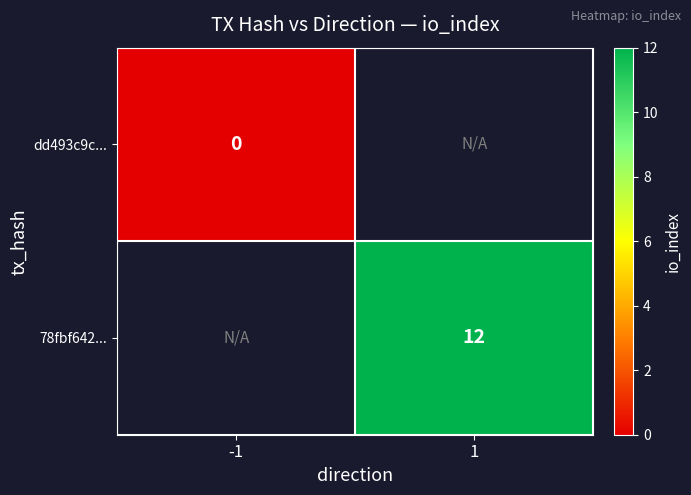

Is it true that 78fbf642... equals 4.0 at 1?

False